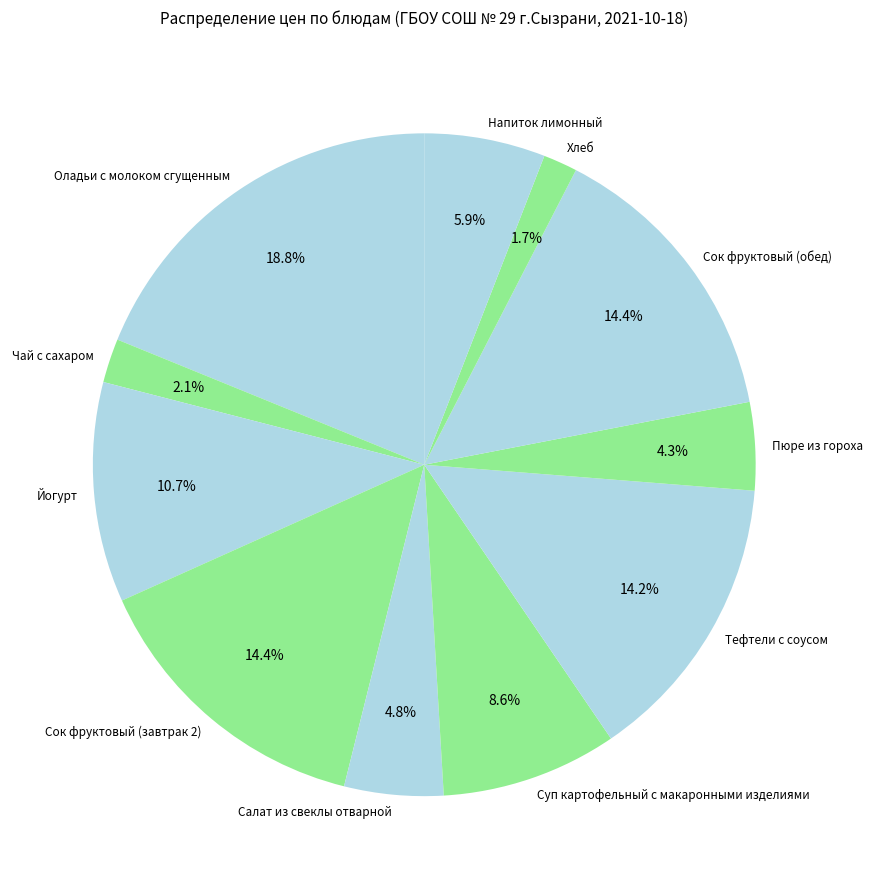

To the nearest percent, what percentage of the pie is Салат из свеклы отварной?

5%